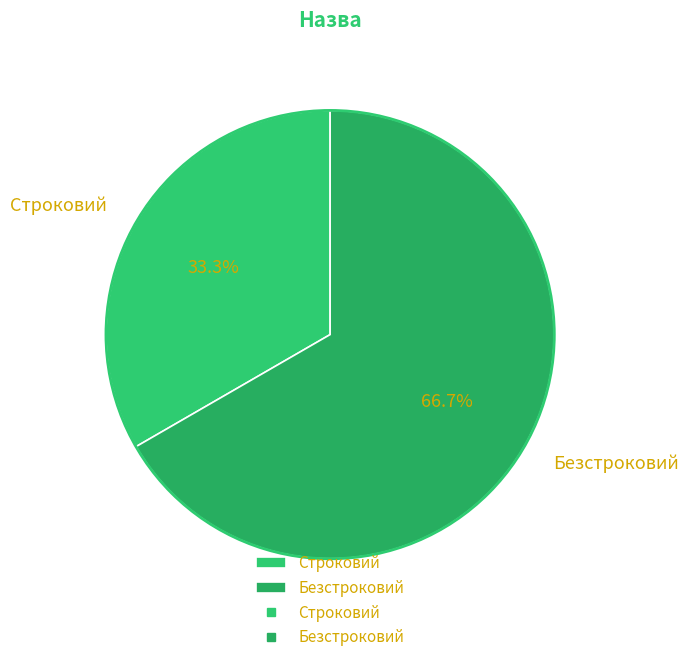

How many segments does this pie chart have?

2